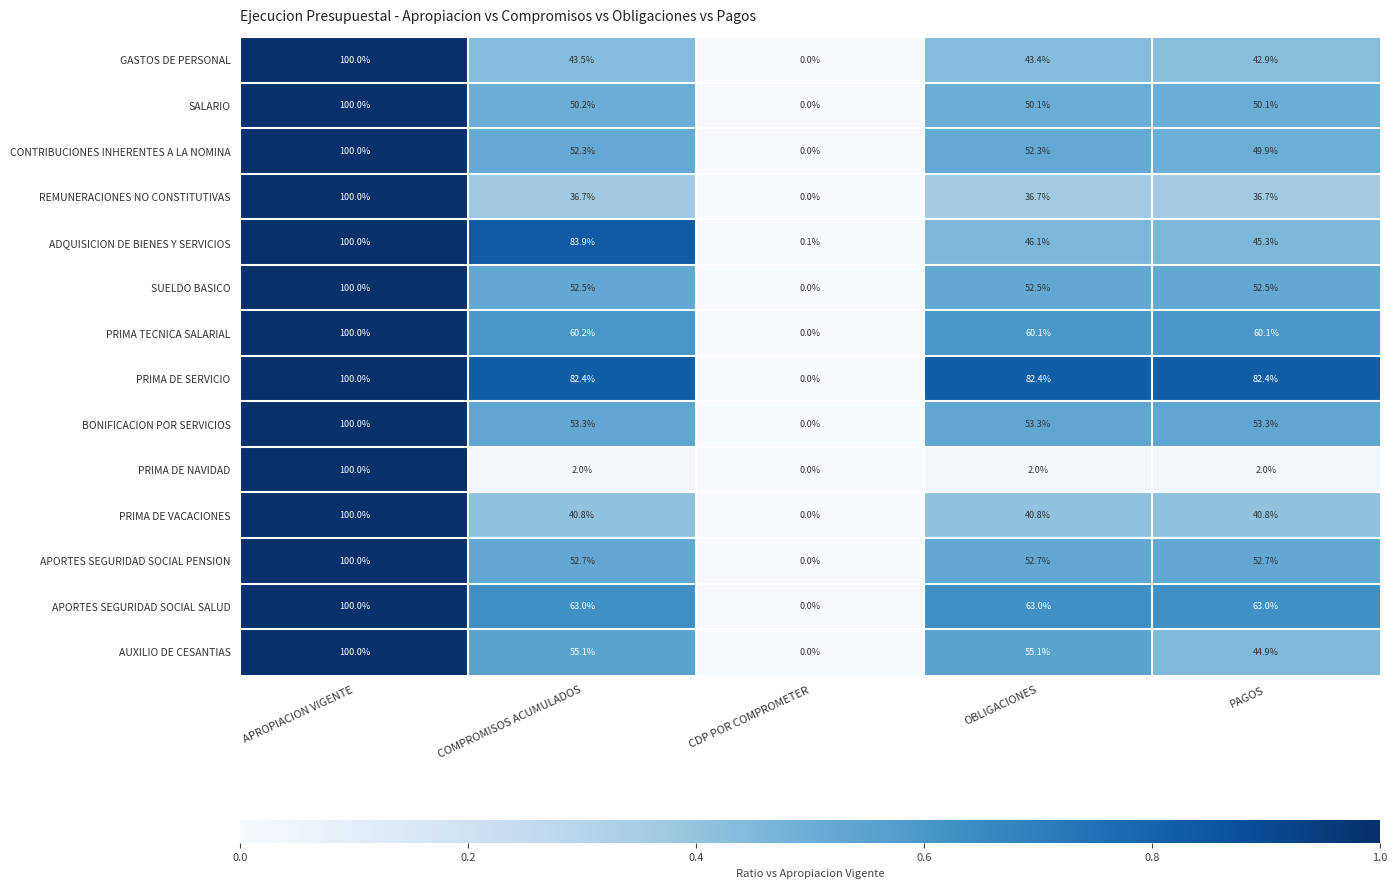

What is the spread (max minus min) of values at OBLIGACIONES?

80.4